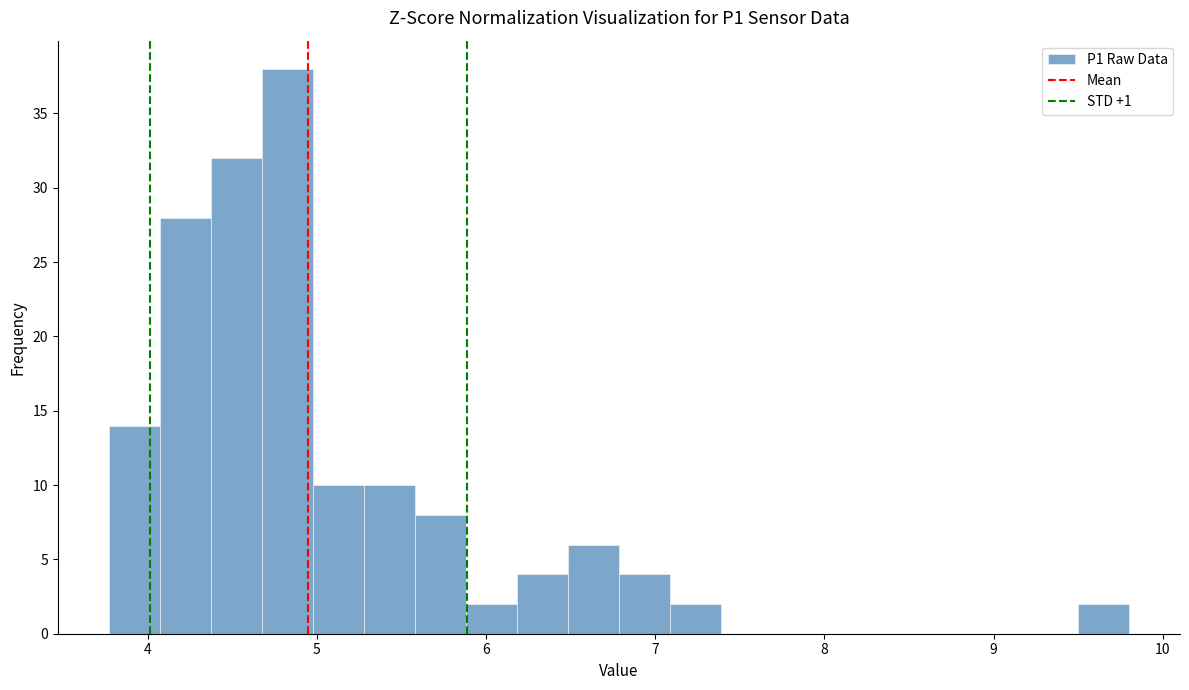

Read against the x-axis, roughly where is the centre of the tallest bar?

4.8